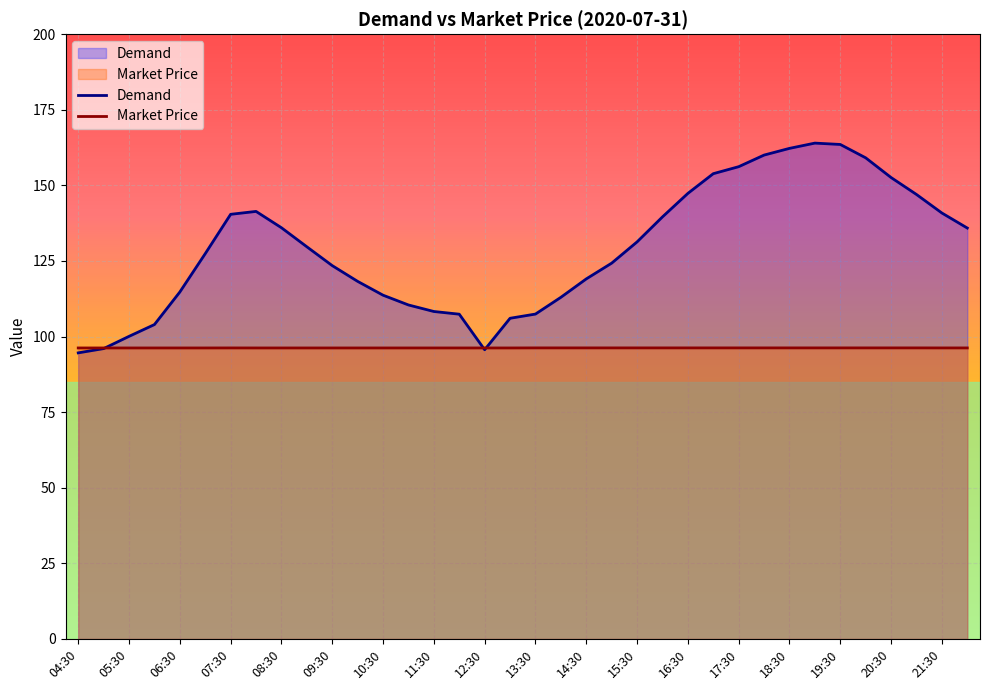

How many lines are shown in the chart?

2